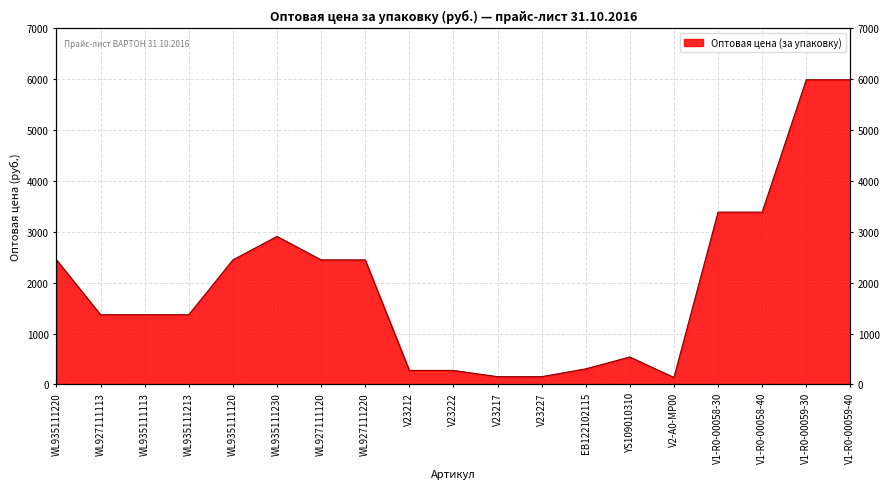

What is the sum of all values?

37375.8